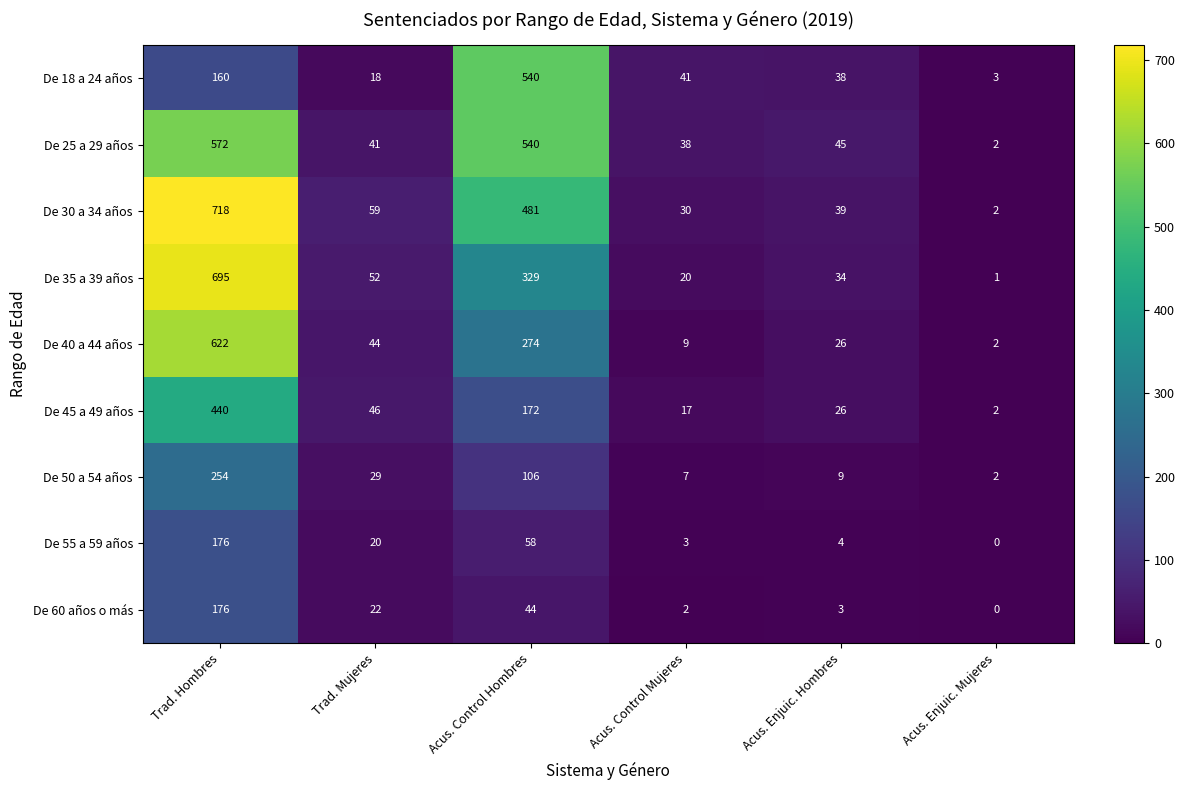

What is the average value of the De 40 a 44 años series?

163